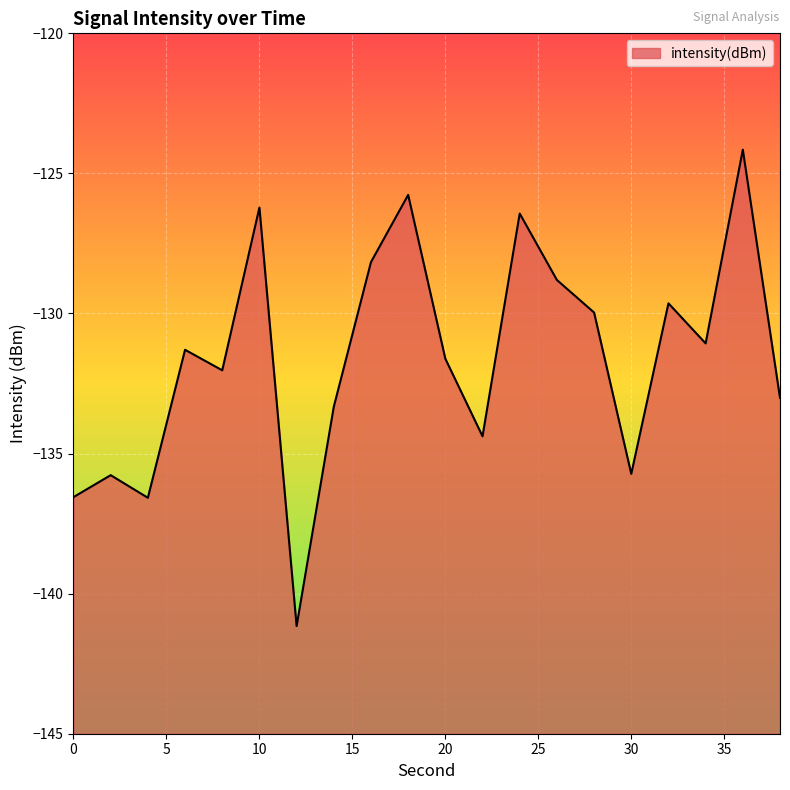

How many distinct data groups are displayed?

1